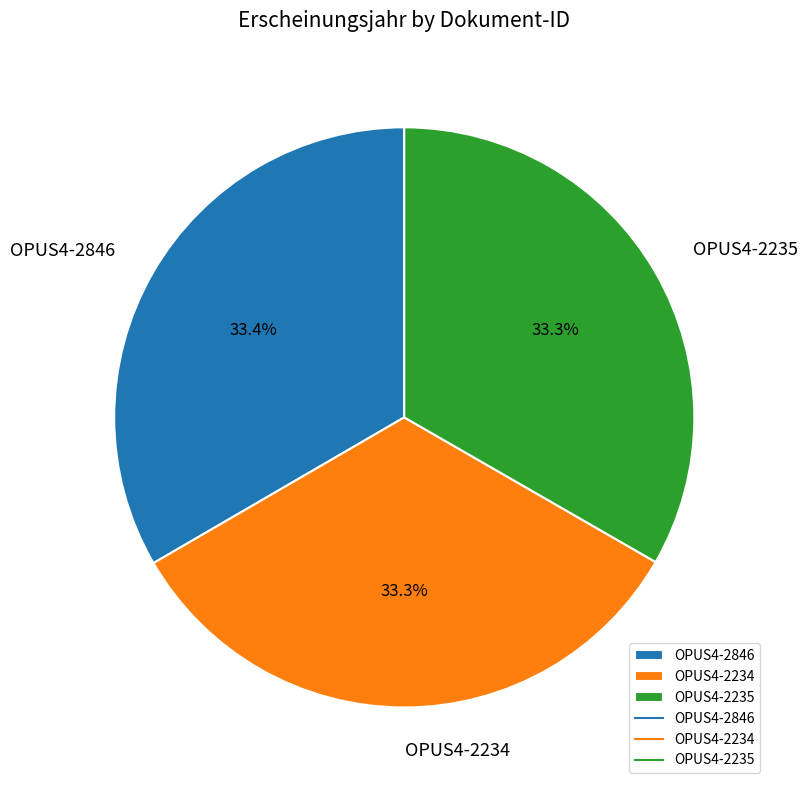

To the nearest percent, what portion does OPUS4-2235 represent?

33%